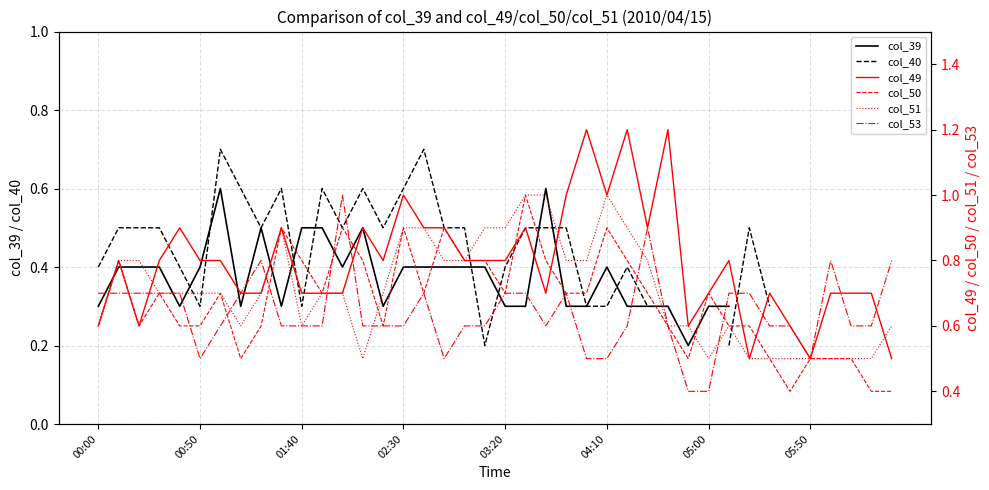

True or false: col_39 has more than 1 points higher than both neighbors.

True